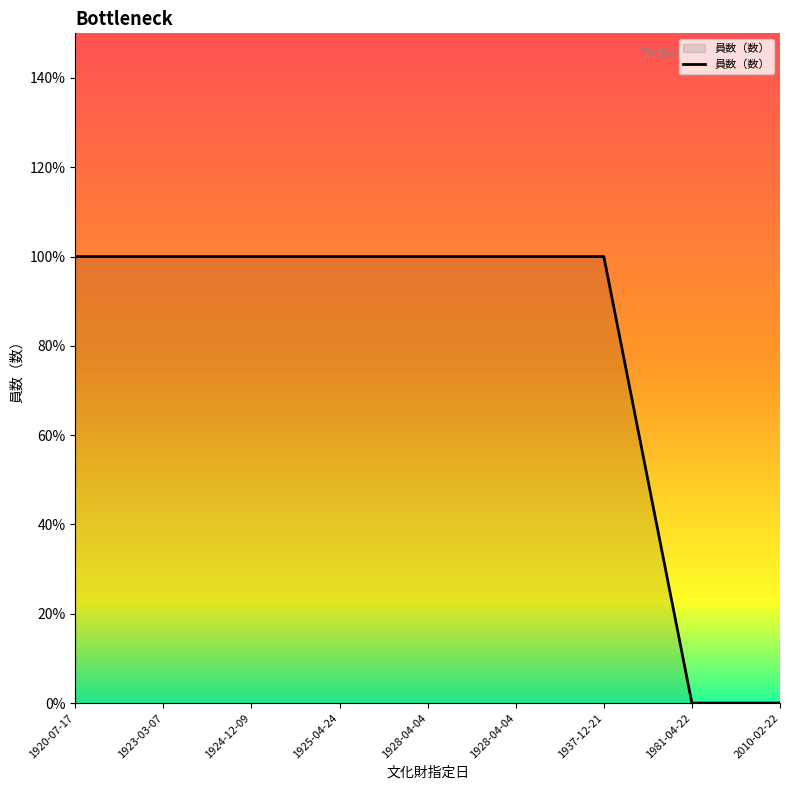

List the labels in order of value, largest first.

1920-07-17, 1923-03-07, 1924-12-09, 1925-04-24, 1928-04-04, 1928-04-04, 1937-12-21, 1981-04-22, 2010-02-22